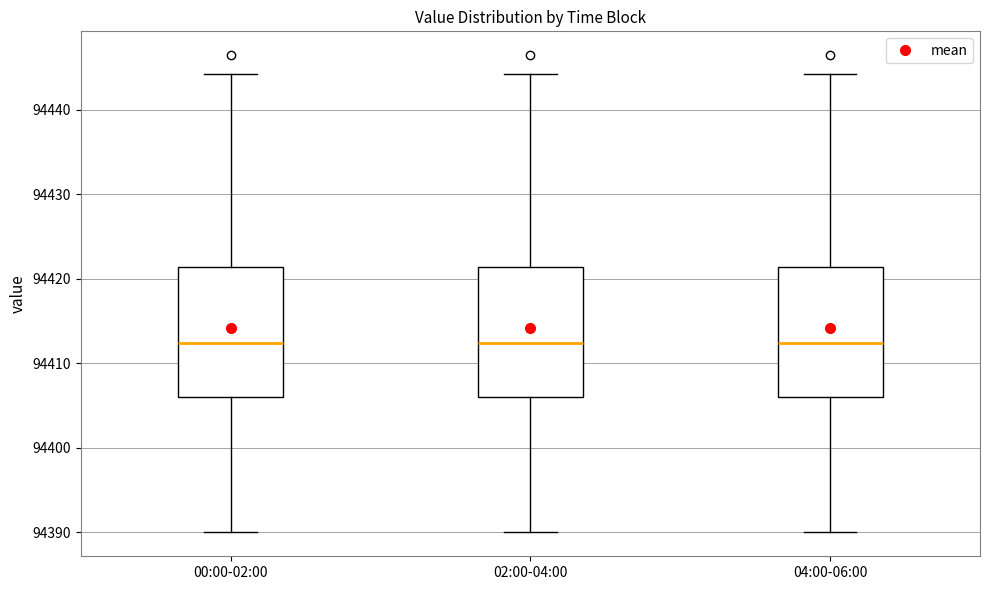

Reading left to right, transcribe this box plot: for each box, give where its median line is, the range the box spans, and where its two whiskers end, as read against the y-axis. The values are not printed on the chart, so give them approximately, as read against the axis.

00:00-02:00: median 94412, box 94406 to 94421, whiskers 94390 to 94444
02:00-04:00: median 94412, box 94406 to 94421, whiskers 94390 to 94444
04:00-06:00: median 94412, box 94406 to 94421, whiskers 94390 to 94444